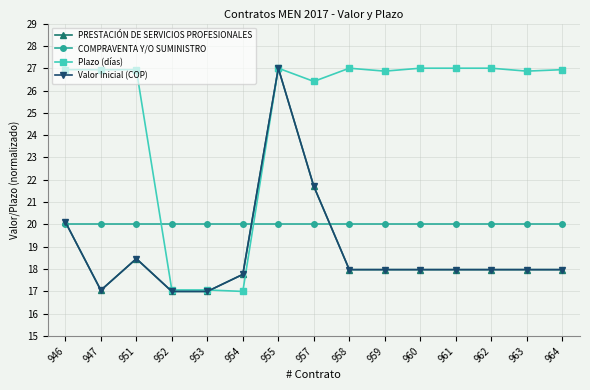

Is this an area chart (filled region under the line)?

No